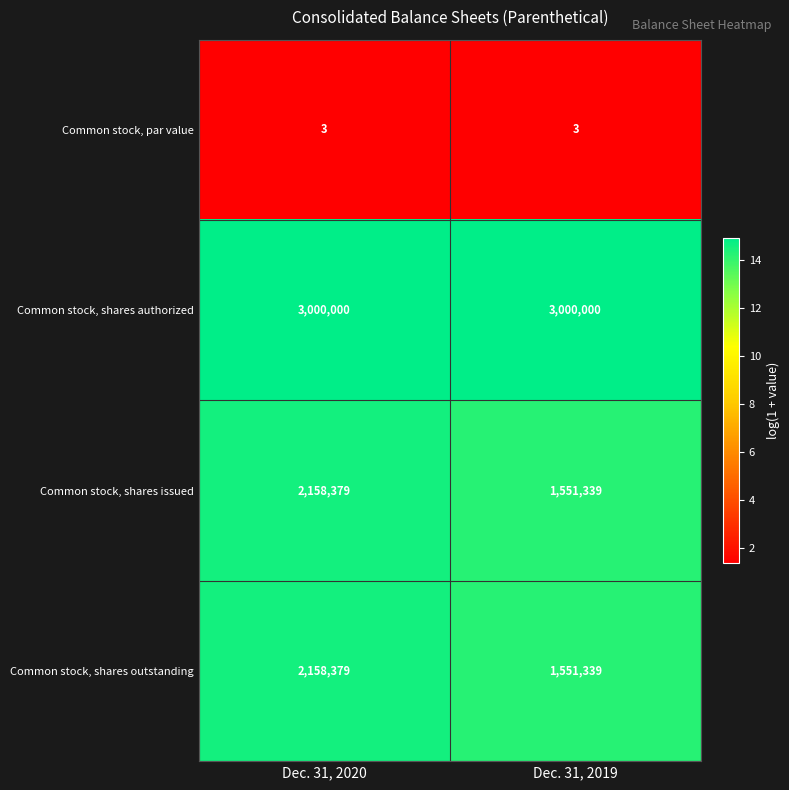

What is the greatest value displayed?

3000000